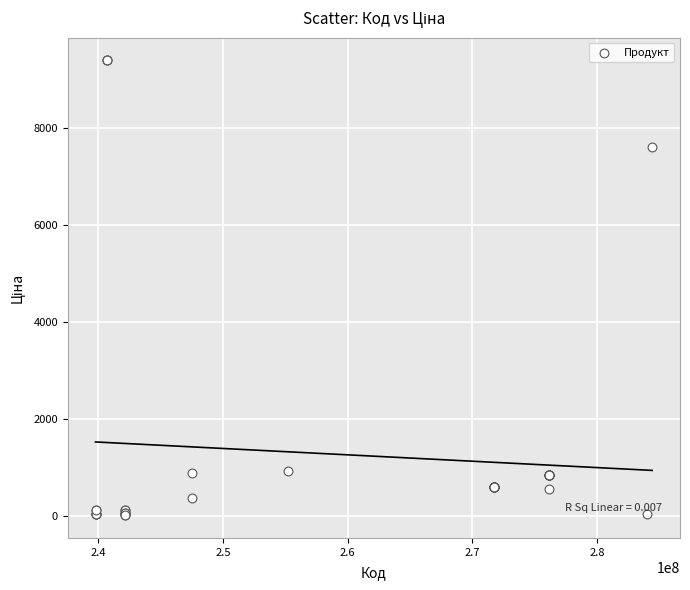

What Y value in the scatter plot is closest to 4699?

7596.5